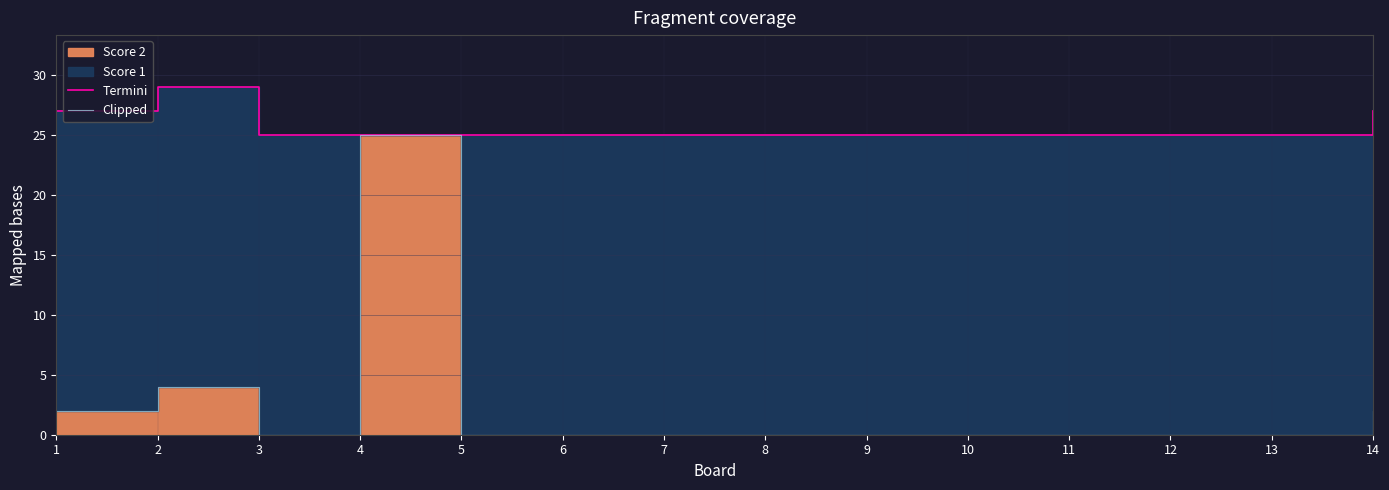

How many interior local valleys does the Clipped series have?

1